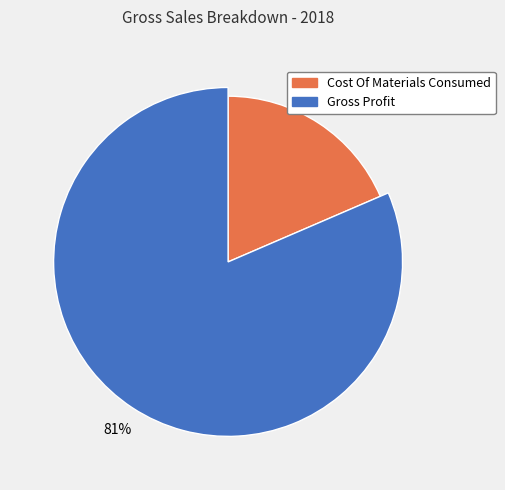

Does Cost Of Materials Consumed represent more than half of the total?

No